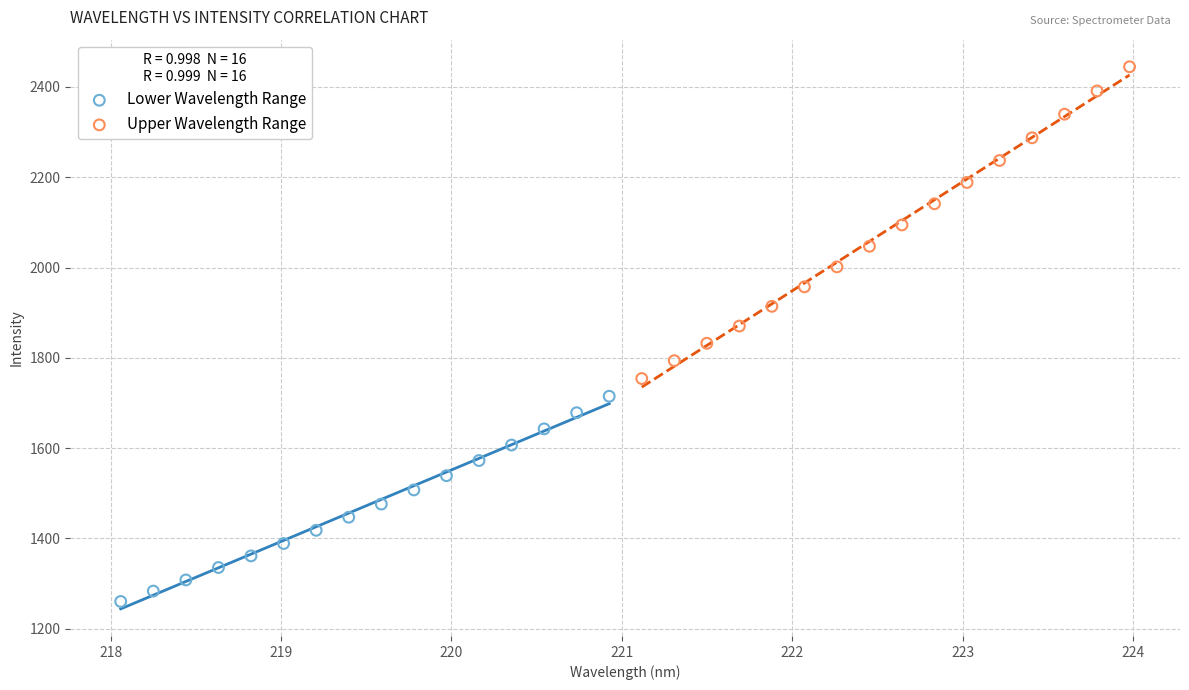

Which series contains the highest Y value?

Upper Wavelength Range